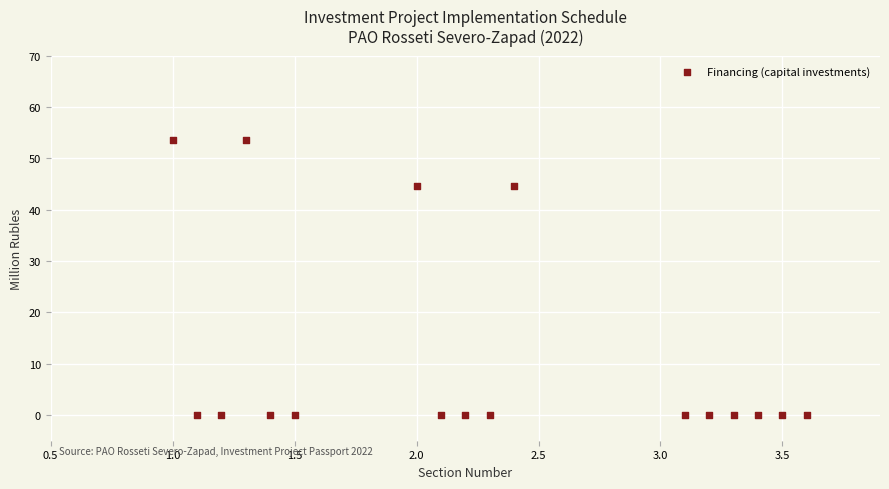

What is the range of X values (max minus min)?

2.6